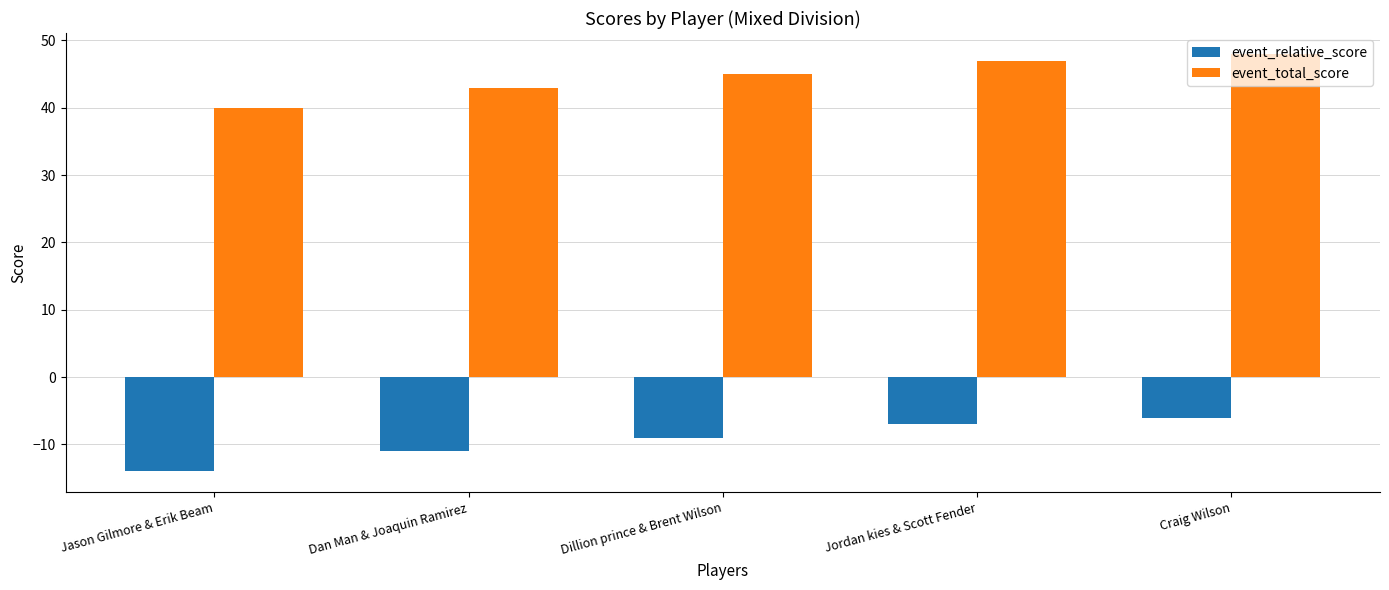

Which category has the lowest value in the event_relative_score series?

Jason Gilmore & Erik Beam